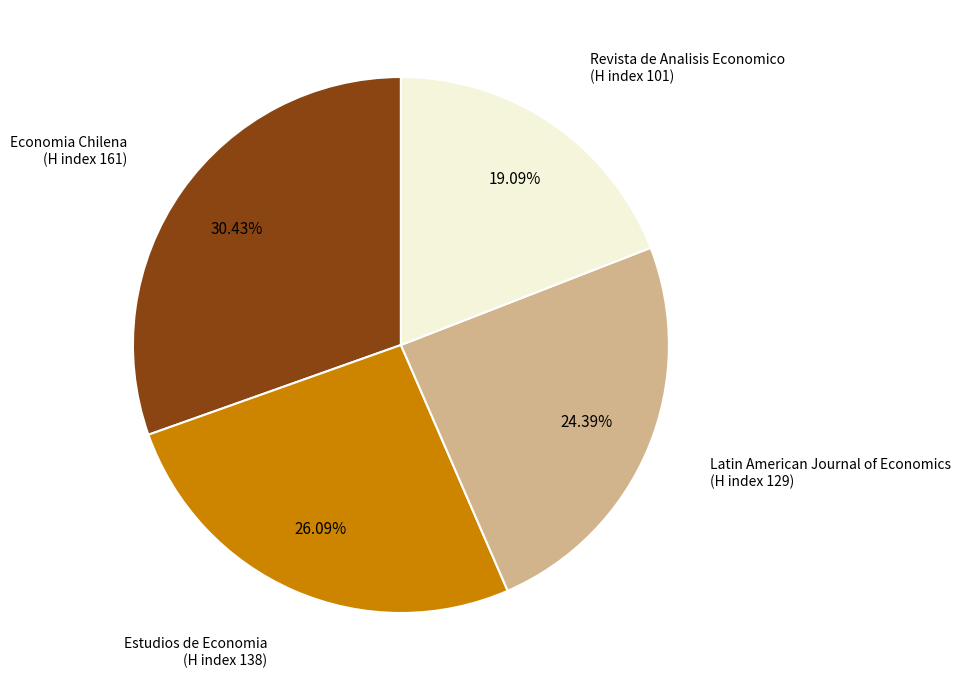

Is there a majority slice in this chart?

No